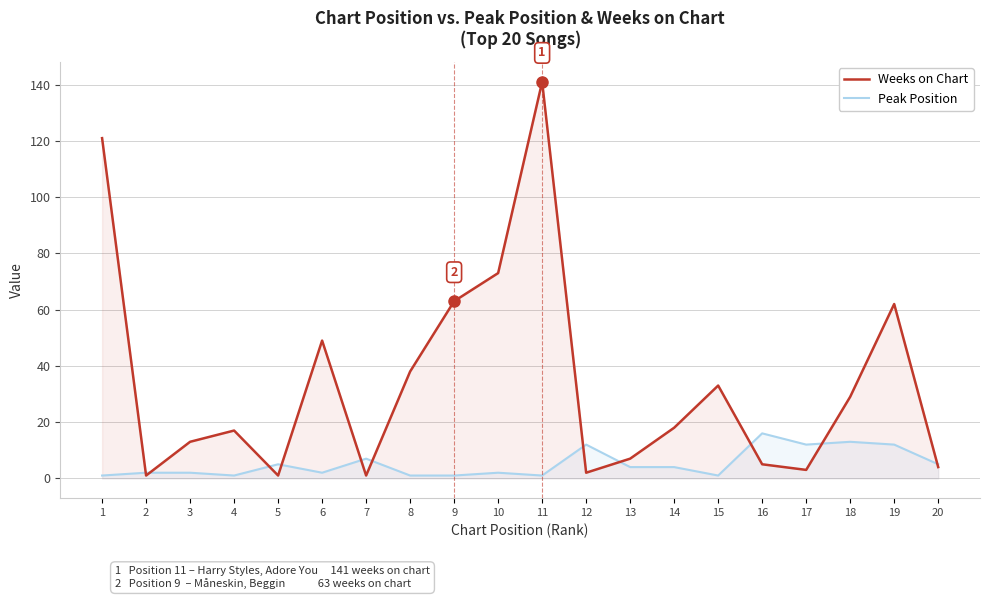

Between 2 and 10, which series saw the biggest shift?

Weeks on Chart